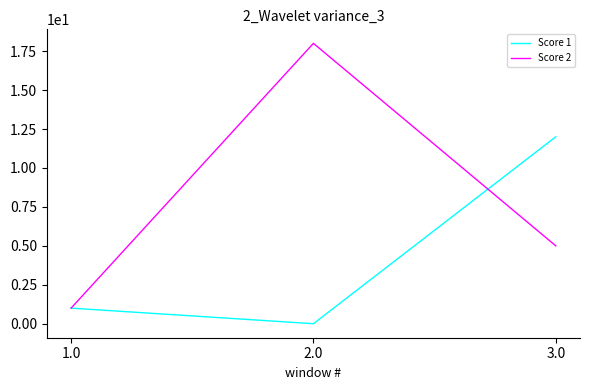

Reading right to left, list all the values displayed in this chart.

Score 1: 12	0	1
Score 2: 5	18	1